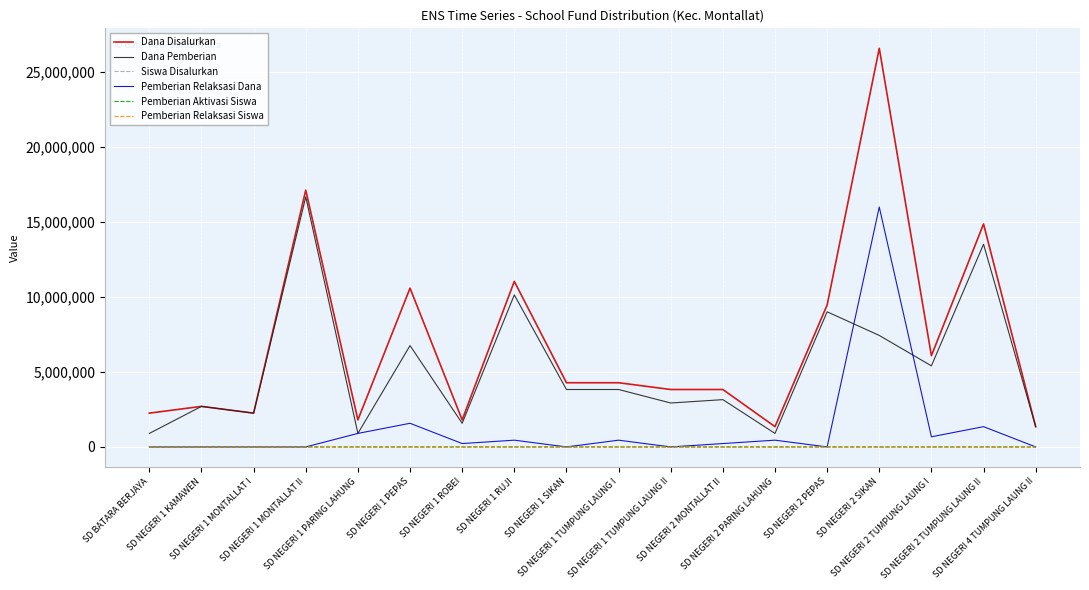

At which label is Dana Pemberian closest to 8775000?

SD NEGERI 2 PEPAS